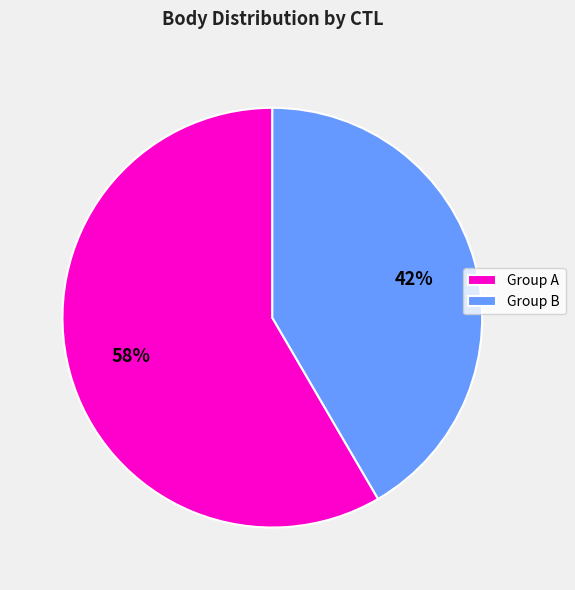

Approximately how many times larger is the value at Group A compared to Group B?

1.4